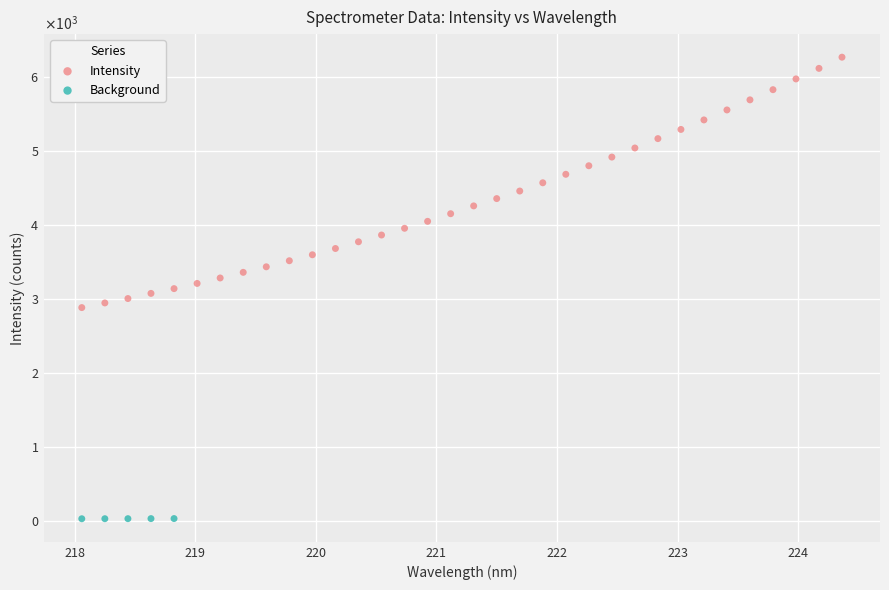

What are all the series names shown in the legend?

Intensity, Background